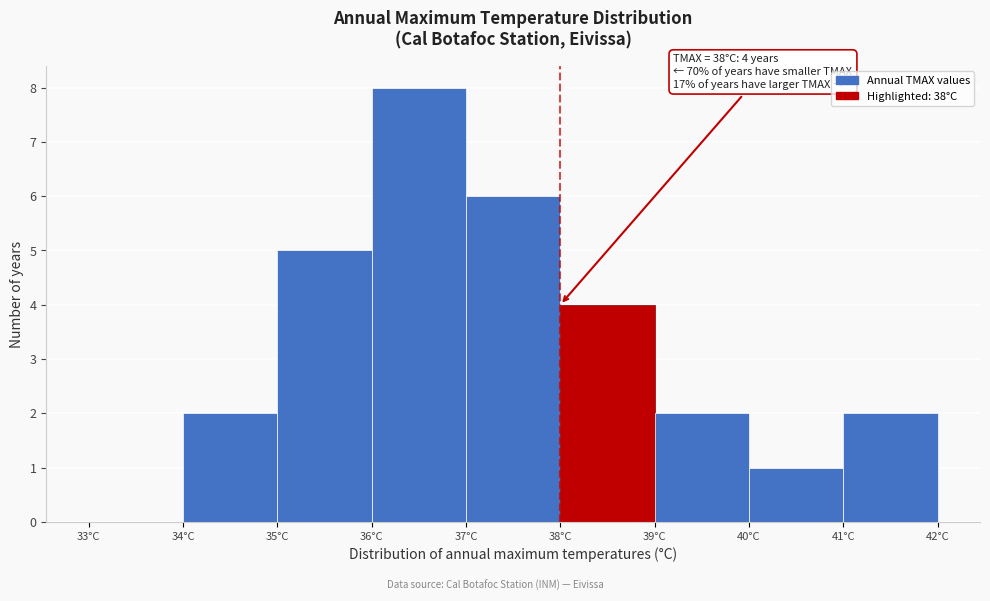

Which range on the x-axis has the tallest bar?

36 to 37